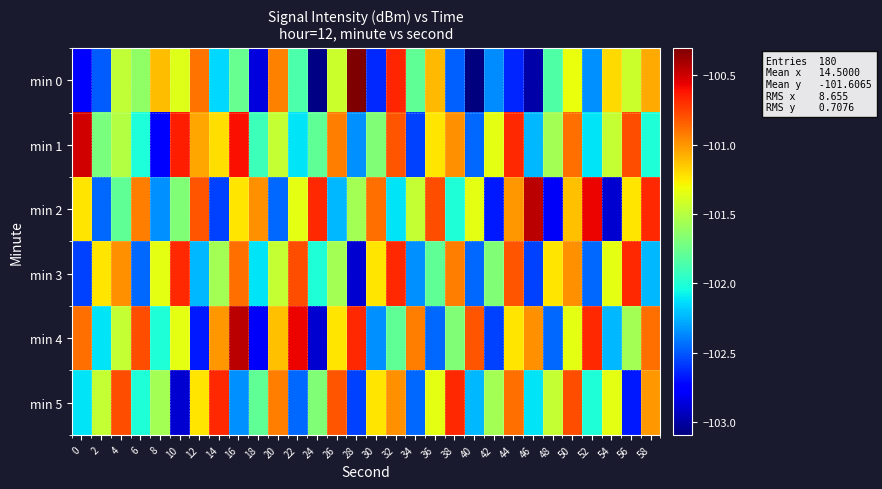

List the series in order of their peak value, lowest first.

min 3, min 5, min 1, min 2, min 4, min 0